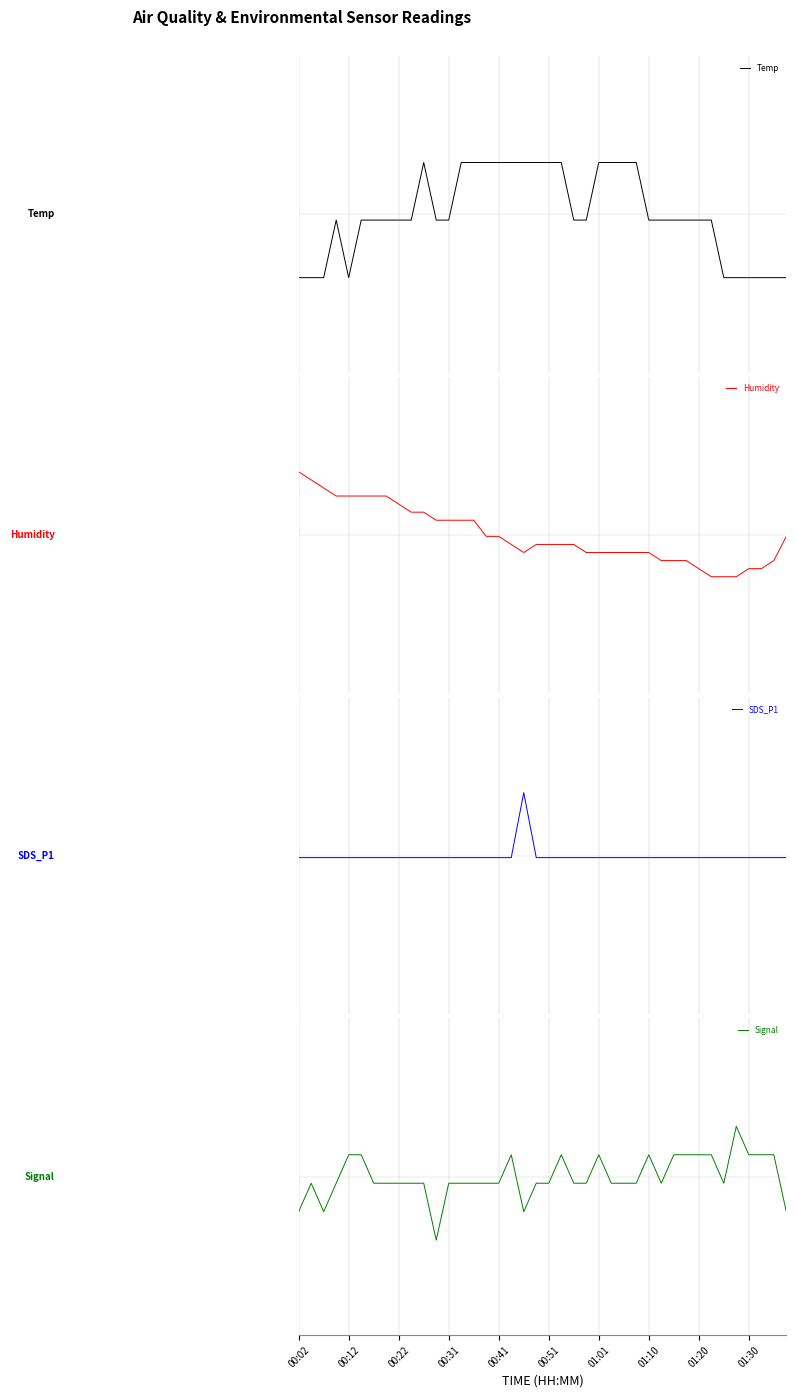

In SDS_P1, how many points are higher than both neighbors (excluding endpoints)?

1